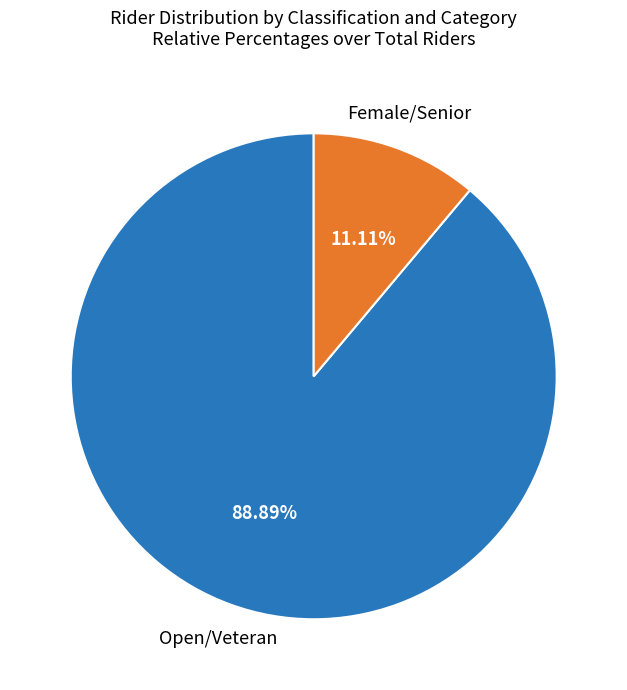

Is there any slice that represents more than half of the pie?

Yes